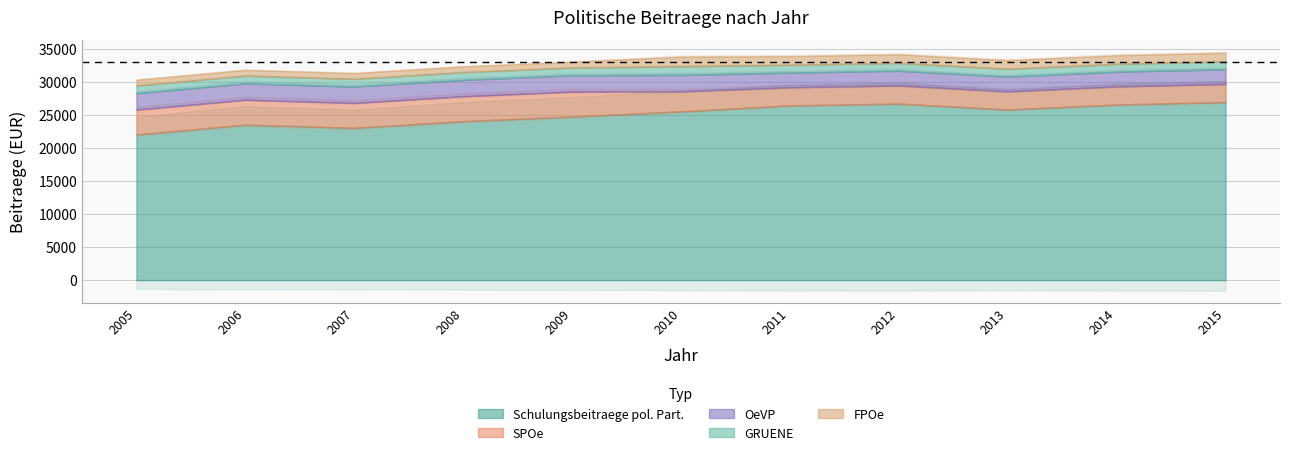

In Schulungsbeitraege pol. Part., how many points are higher than both neighbors (excluding endpoints)?

2